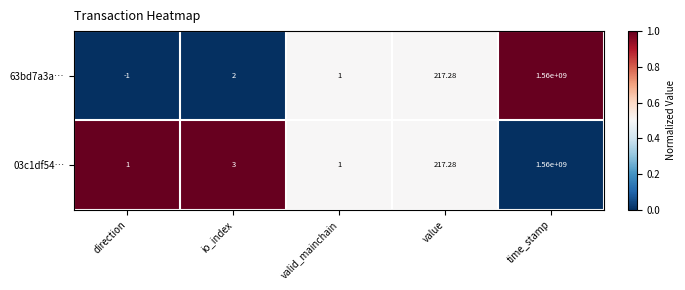

Rank the categories by 63bd7a3a… value from highest to lowest.

time_stamp, value, io_index, valid_mainchain, direction